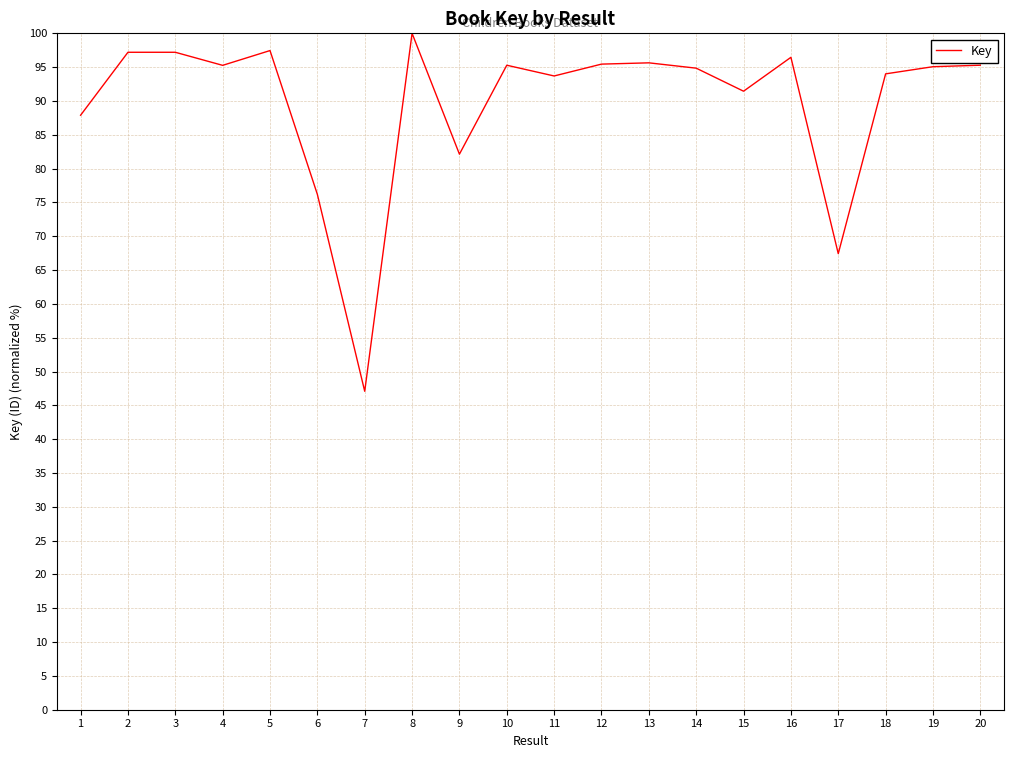

Approximately how many times larger is the value at 16 compared to 10?

1.0